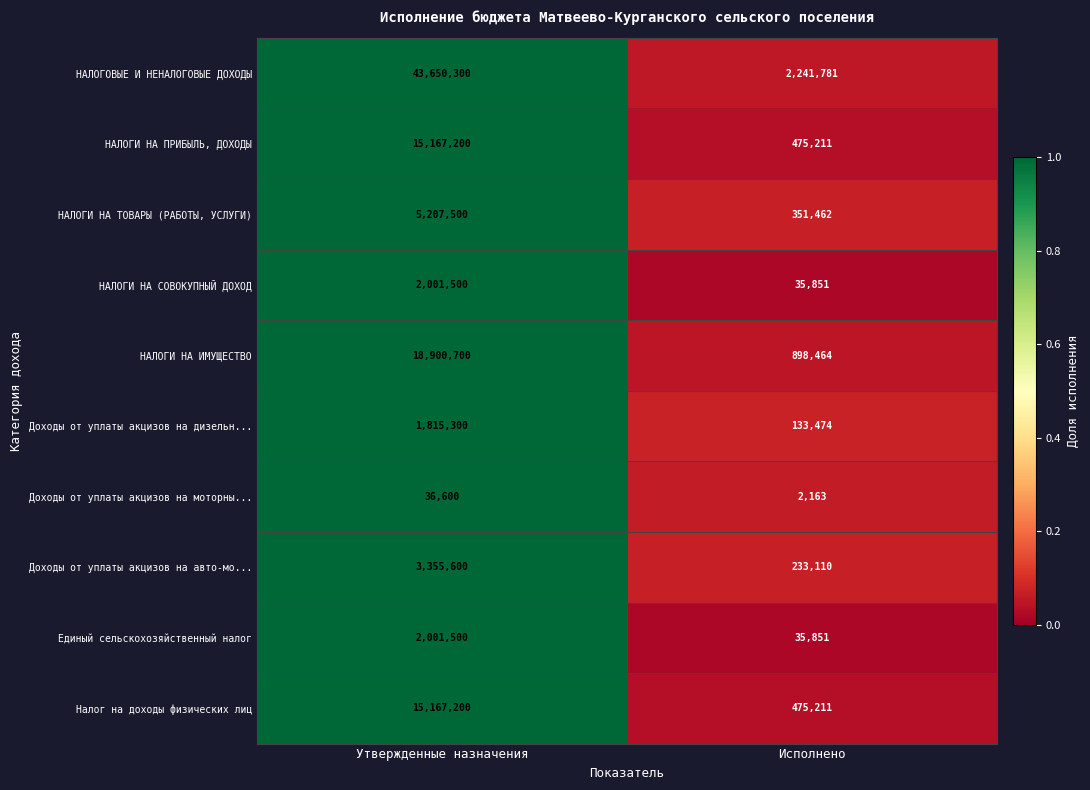

What is the sum of the Доходы от уплаты акцизов на моторны... values at Утвержденные назначения and Исполнено?

38763